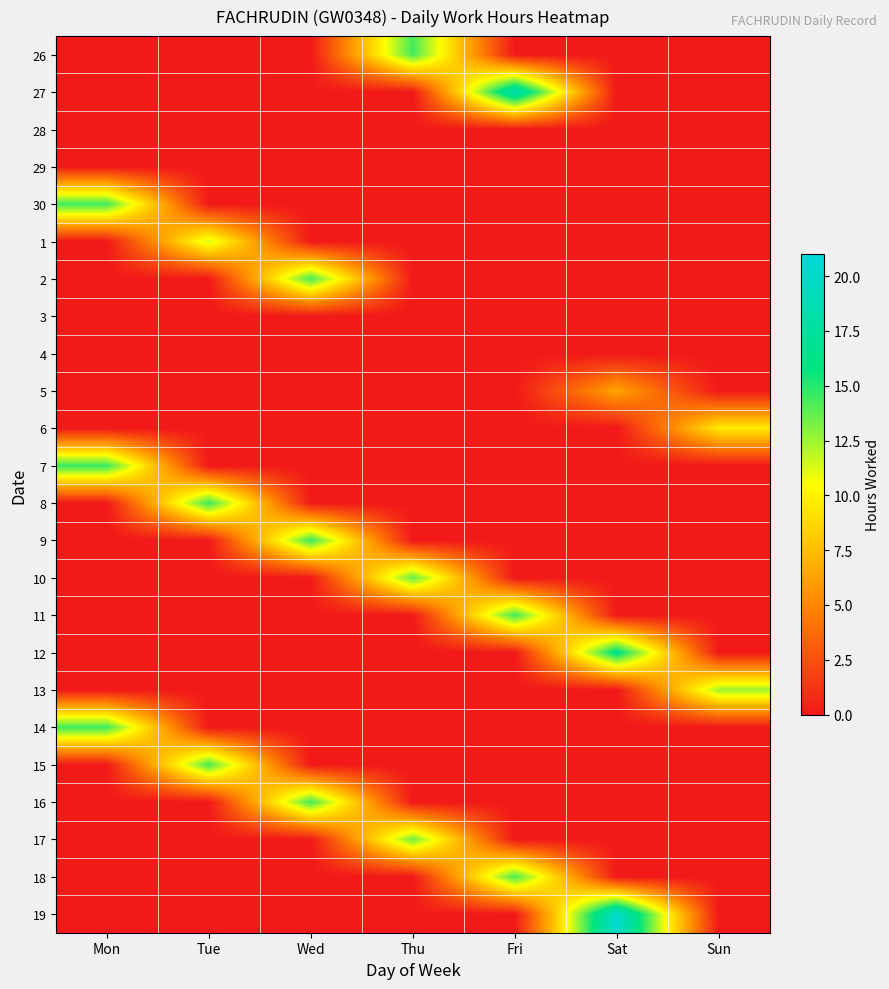

Reading right to left, extract all data points from this chart.

26: Sun=0.0	Sat=0.0	Fri=0.0	Thu=14.4	Wed=0.0	Tue=0.0	Mon=0.0
27: Sun=0.0	Sat=0.0	Fri=18.8	Thu=0.0	Wed=0.0	Tue=0.0	Mon=0.0
28: Sun=0.0	Sat=0.0	Fri=0.0	Thu=0.0	Wed=0.0	Tue=0.0	Mon=0.0
29: Sun=0.0	Sat=0.0	Fri=0.0	Thu=0.0	Wed=0.0	Tue=0.0	Mon=0.0
30: Sun=0.0	Sat=0.0	Fri=0.0	Thu=0.0	Wed=0.0	Tue=0.0	Mon=14.4
1: Sun=0.0	Sat=0.0	Fri=0.0	Thu=0.0	Wed=0.0	Tue=11.4	Mon=0.0
2: Sun=0.0	Sat=0.0	Fri=0.0	Thu=0.0	Wed=14.4	Tue=0.0	Mon=0.0
3: Sun=0.0	Sat=0.0	Fri=0.0	Thu=0.0	Wed=0.0	Tue=0.0	Mon=0.0
4: Sun=0.0	Sat=0.0	Fri=0.0	Thu=0.0	Wed=0.0	Tue=0.0	Mon=0.0
5: Sun=0.0	Sat=6.4	Fri=0.0	Thu=0.0	Wed=0.0	Tue=0.0	Mon=0.0
6: Sun=9.6	Sat=0.0	Fri=0.0	Thu=0.0	Wed=0.0	Tue=0.0	Mon=0.0
7: Sun=0.0	Sat=0.0	Fri=0.0	Thu=0.0	Wed=0.0	Tue=0.0	Mon=14.6
8: Sun=0.0	Sat=0.0	Fri=0.0	Thu=0.0	Wed=0.0	Tue=14.6	Mon=0.0
9: Sun=0.0	Sat=0.0	Fri=0.0	Thu=0.0	Wed=14.5	Tue=0.0	Mon=0.0
10: Sun=0.0	Sat=0.0	Fri=0.0	Thu=13.8	Wed=0.0	Tue=0.0	Mon=0.0
11: Sun=0.0	Sat=0.0	Fri=14.4	Thu=0.0	Wed=0.0	Tue=0.0	Mon=0.0
12: Sun=0.0	Sat=16.4	Fri=0.0	Thu=0.0	Wed=0.0	Tue=0.0	Mon=0.0
13: Sun=12.5	Sat=0.0	Fri=0.0	Thu=0.0	Wed=0.0	Tue=0.0	Mon=0.0
14: Sun=0.0	Sat=0.0	Fri=0.0	Thu=0.0	Wed=0.0	Tue=0.0	Mon=14.5
15: Sun=0.0	Sat=0.0	Fri=0.0	Thu=0.0	Wed=0.0	Tue=14.3	Mon=0.0
16: Sun=0.0	Sat=0.0	Fri=0.0	Thu=0.0	Wed=14.4	Tue=0.0	Mon=0.0
17: Sun=0.0	Sat=0.0	Fri=0.0	Thu=13.4	Wed=0.0	Tue=0.0	Mon=0.0
18: Sun=0.0	Sat=0.0	Fri=14.3	Thu=0.0	Wed=0.0	Tue=0.0	Mon=0.0
19: Sun=0.0	Sat=20.3	Fri=0.0	Thu=0.0	Wed=0.0	Tue=0.0	Mon=0.0